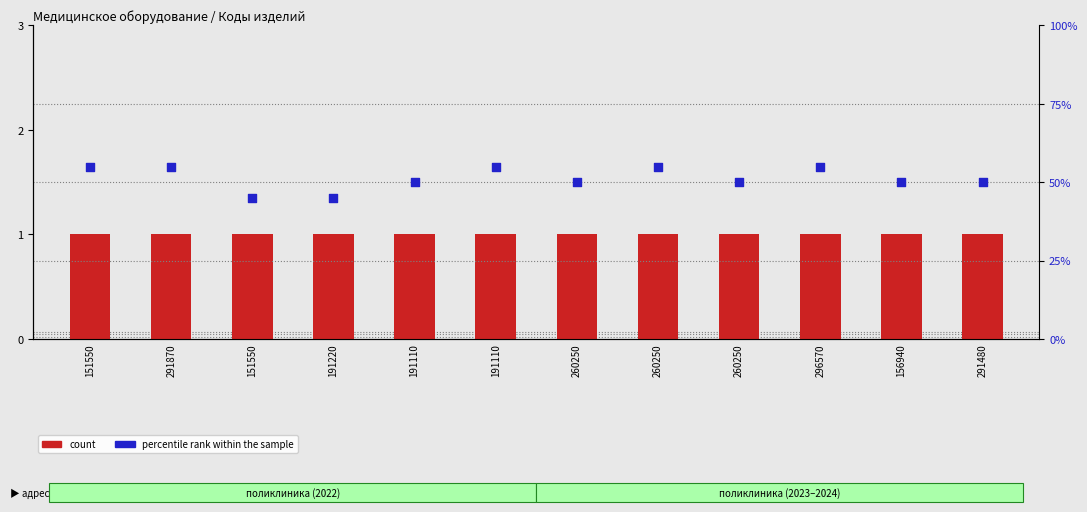

Is the value of count at 151550 greater than the value of percentile rank within the sample at 260250?

No